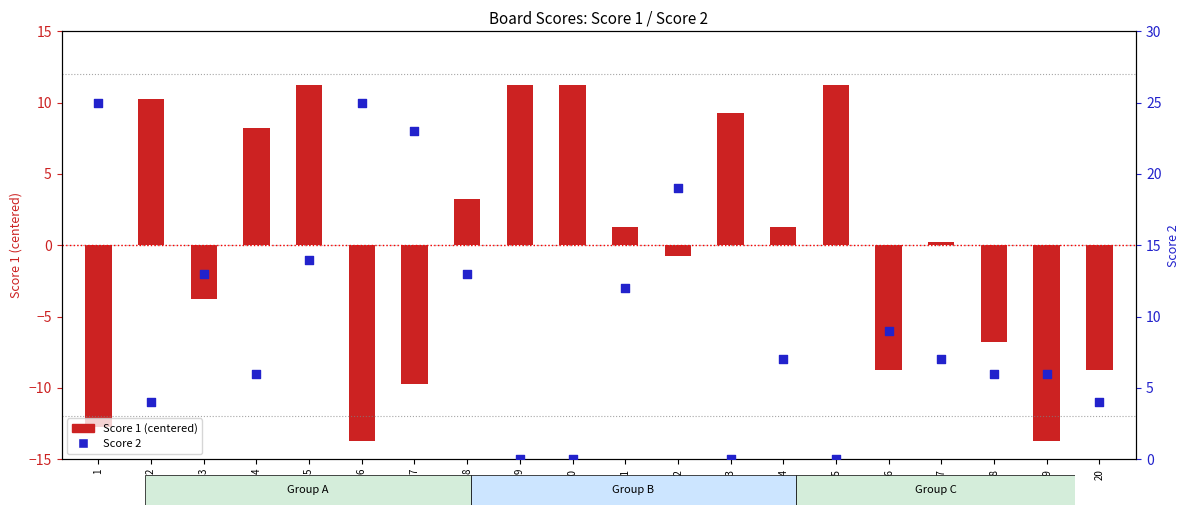

Is the value of Score 1 (centered) at 2 greater than the value of Score 2 at 15?

Yes